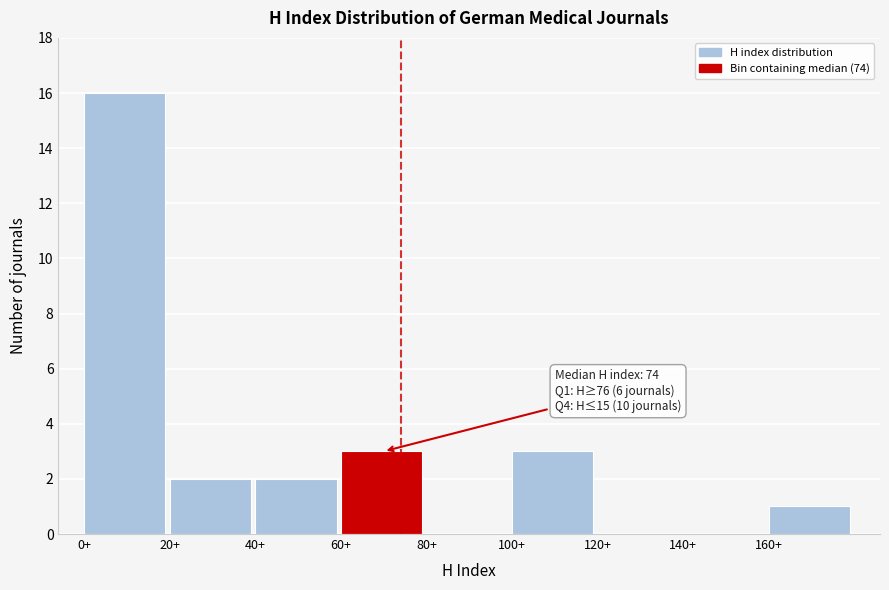

Over which range of the x-axis is the bar tallest?

0 to 20